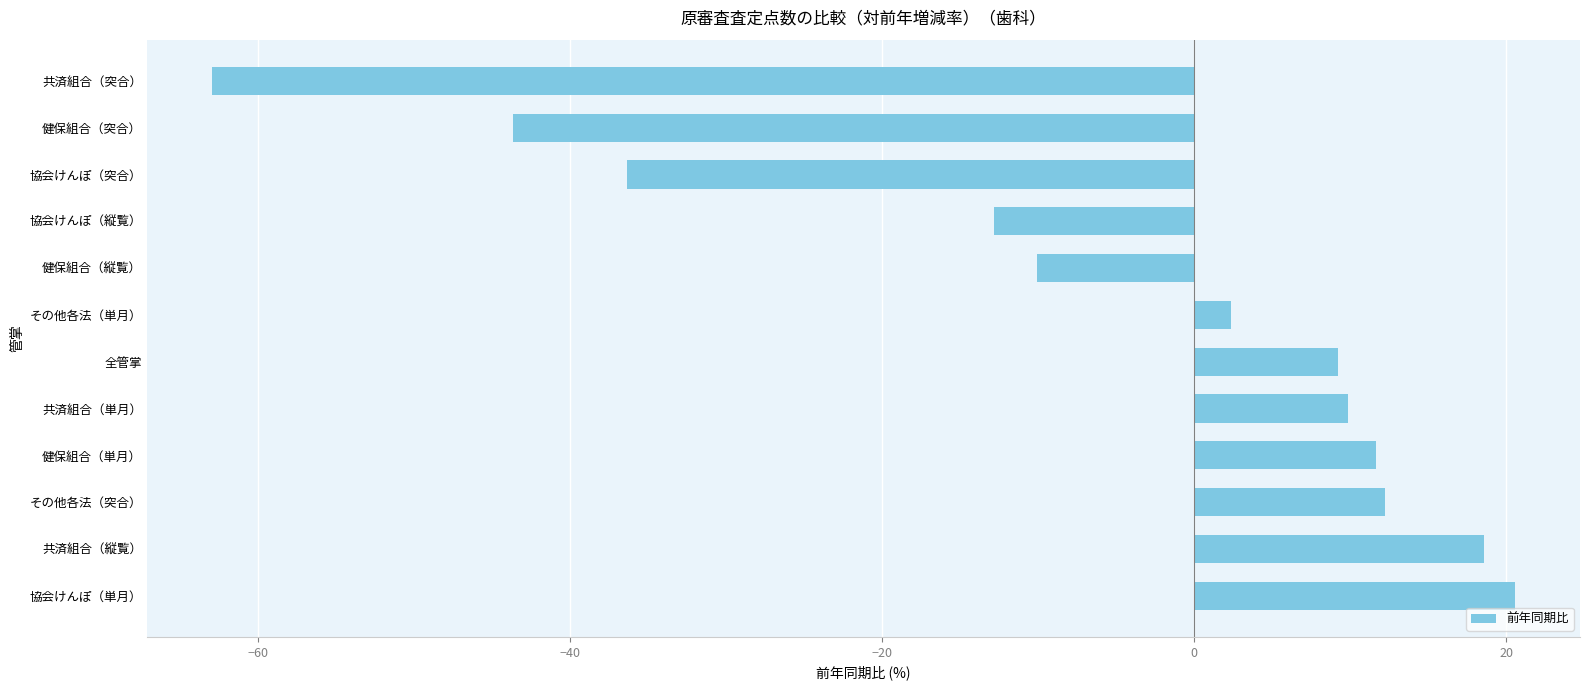

Between 協会けんぽ（突合） and 全管掌, which is larger?

全管掌